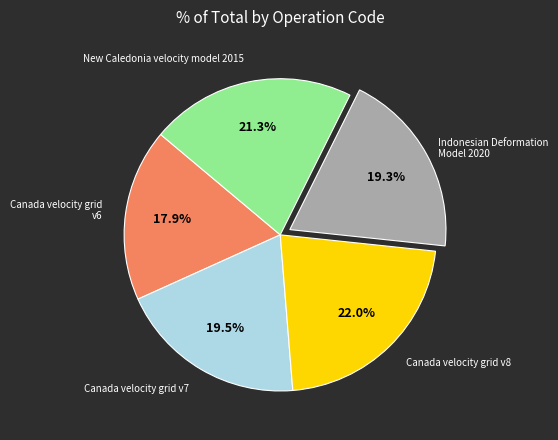

Does any single category account for the majority?

No